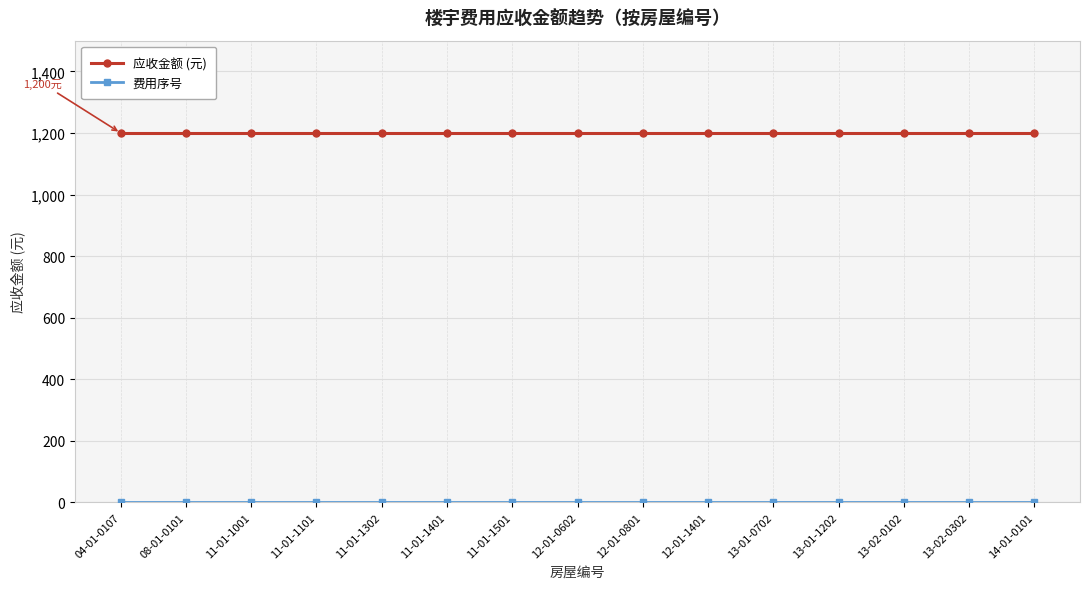

What position from the left is 12-01-0801?

9